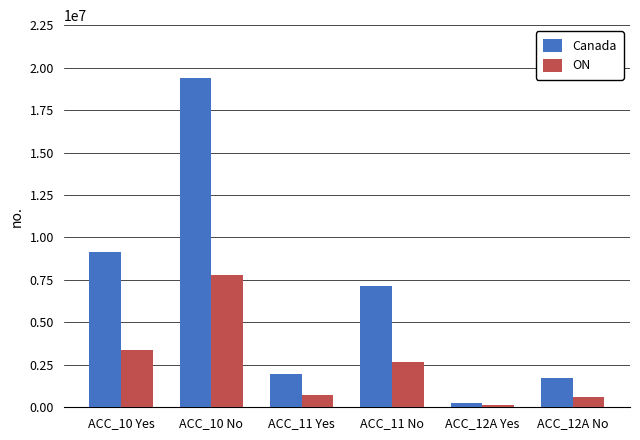

Where is Canada nearest to the value 9839000?

ACC_10 Yes